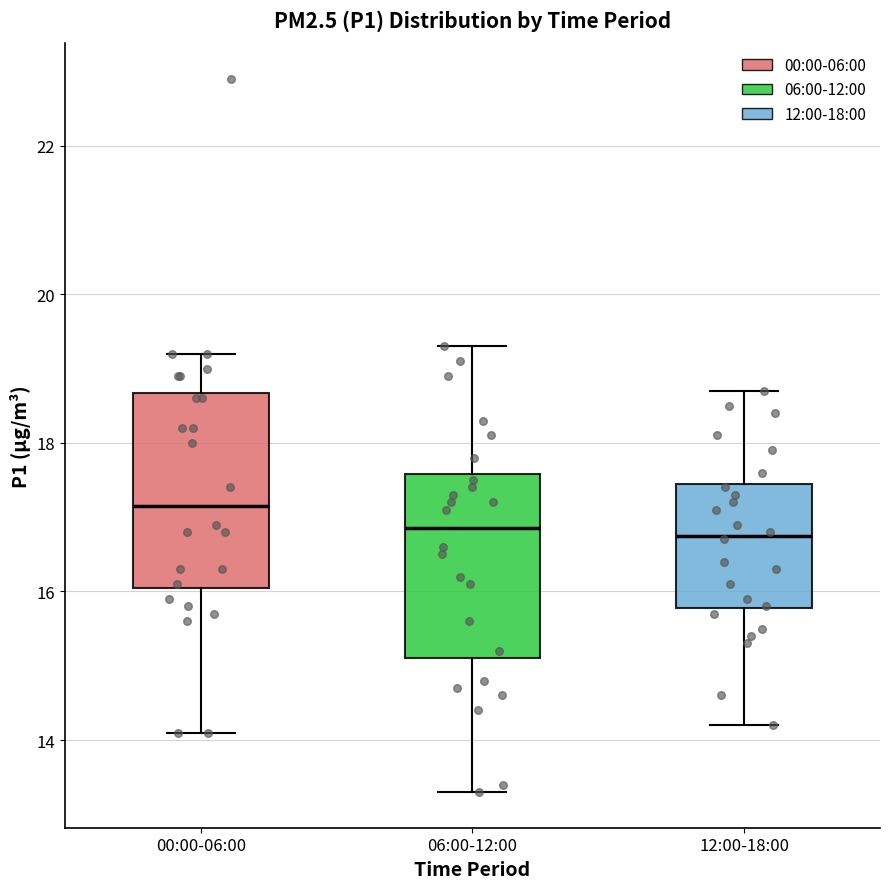

Reading left to right, transcribe this box plot: for each box, give where its median line is, the range the box spans, and where its two whiskers end, as read against the y-axis. The values are not printed on the chart, so give them approximately, as read against the axis.

00:00-06:00: median 17.2, box 16.0 to 18.6, whiskers 14.2 to 19.2
06:00-12:00: median 16.8, box 15.2 to 17.6, whiskers 13.4 to 19.4
12:00-18:00: median 16.8, box 15.8 to 17.4, whiskers 14.2 to 18.8